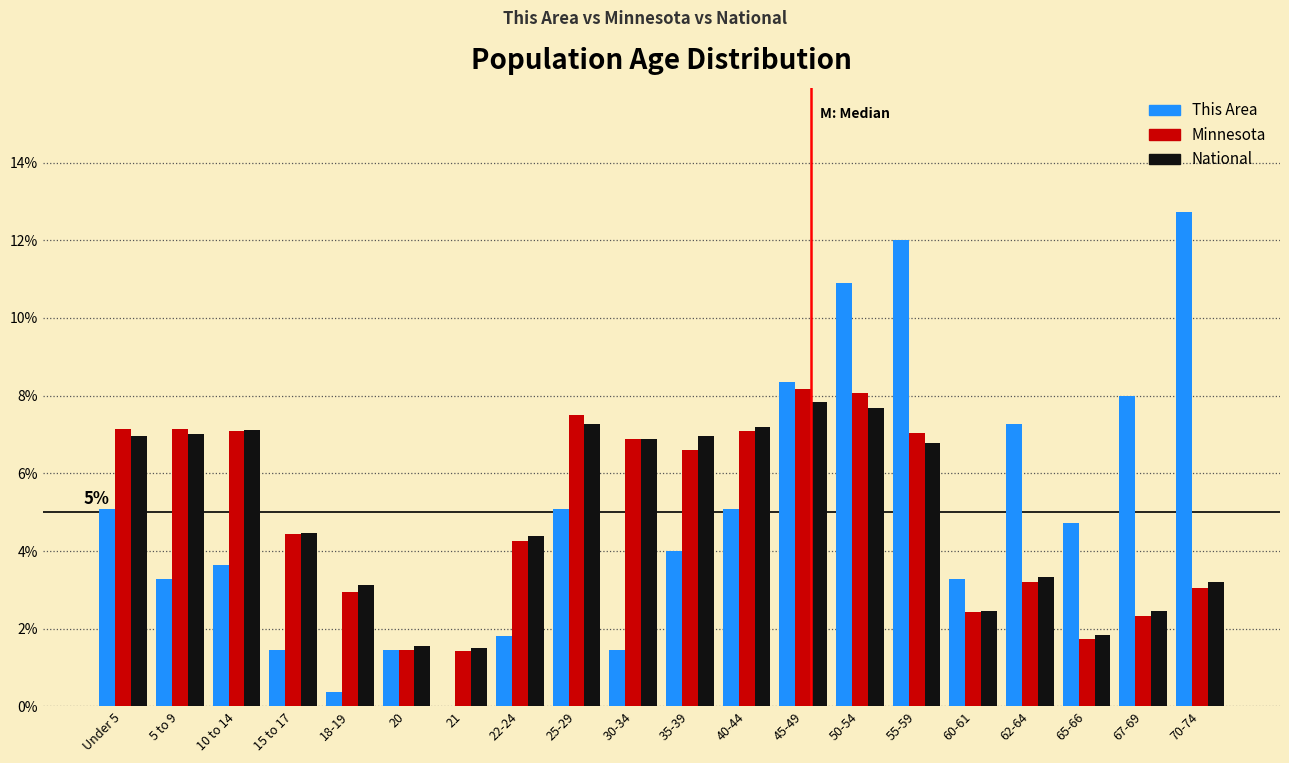

Are the bars grouped side by side (vs. stacked)?

Yes